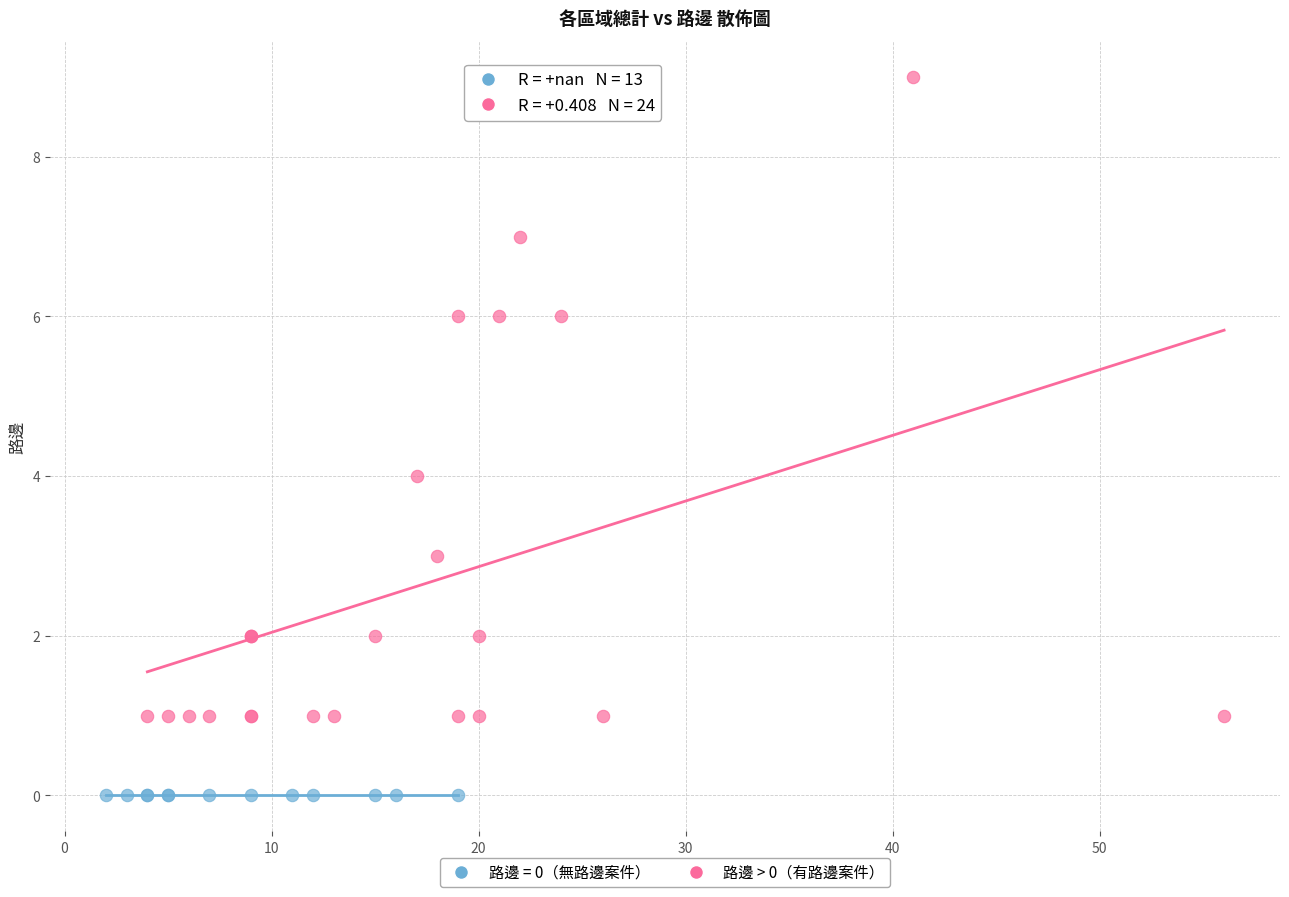

Which series reaches the maximum Y coordinate?

路邊 > 0（有路邊案件）